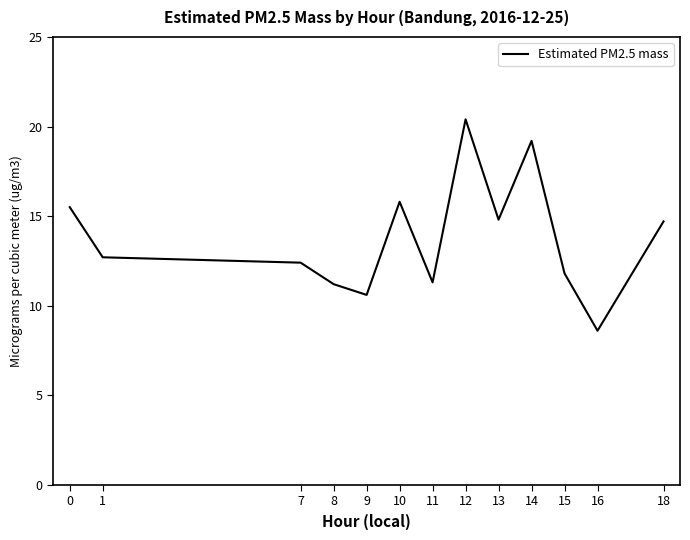

What is the smallest value displayed?

8.6